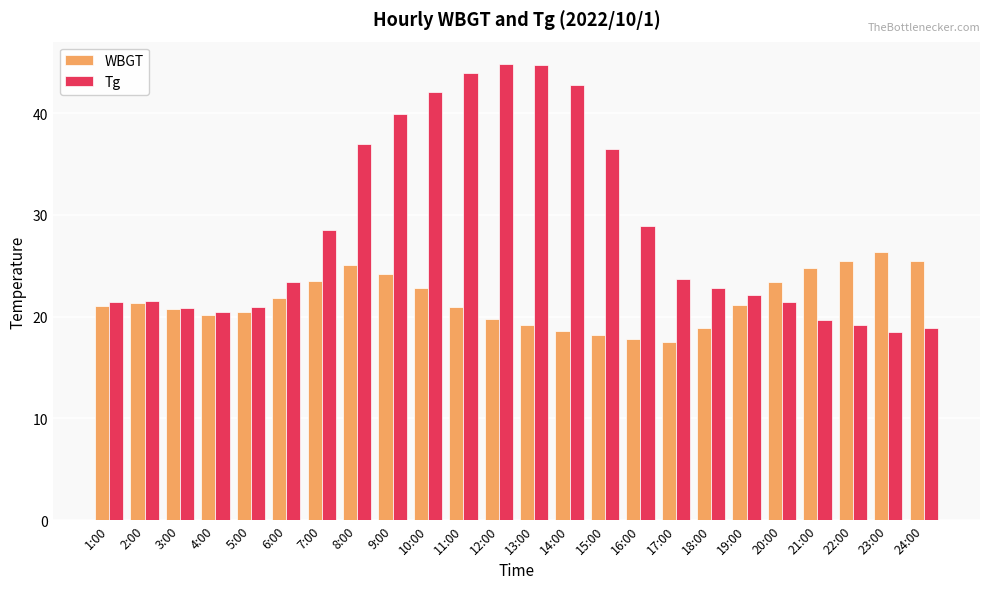

What is the label of the 16th bar from the left?

16:00